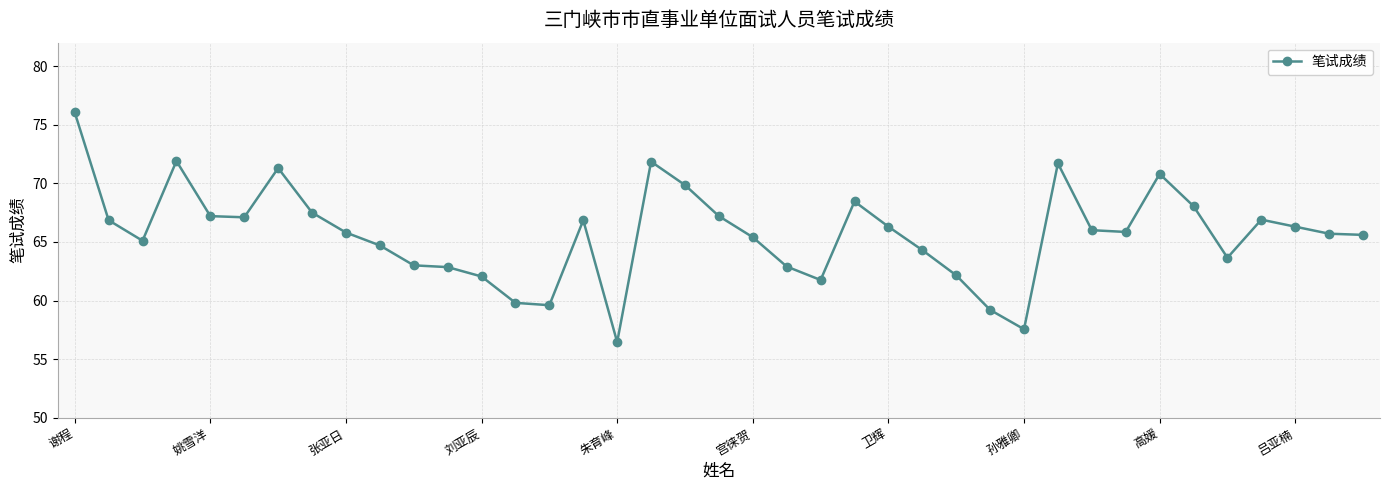

How many distinct data groups are displayed?

1